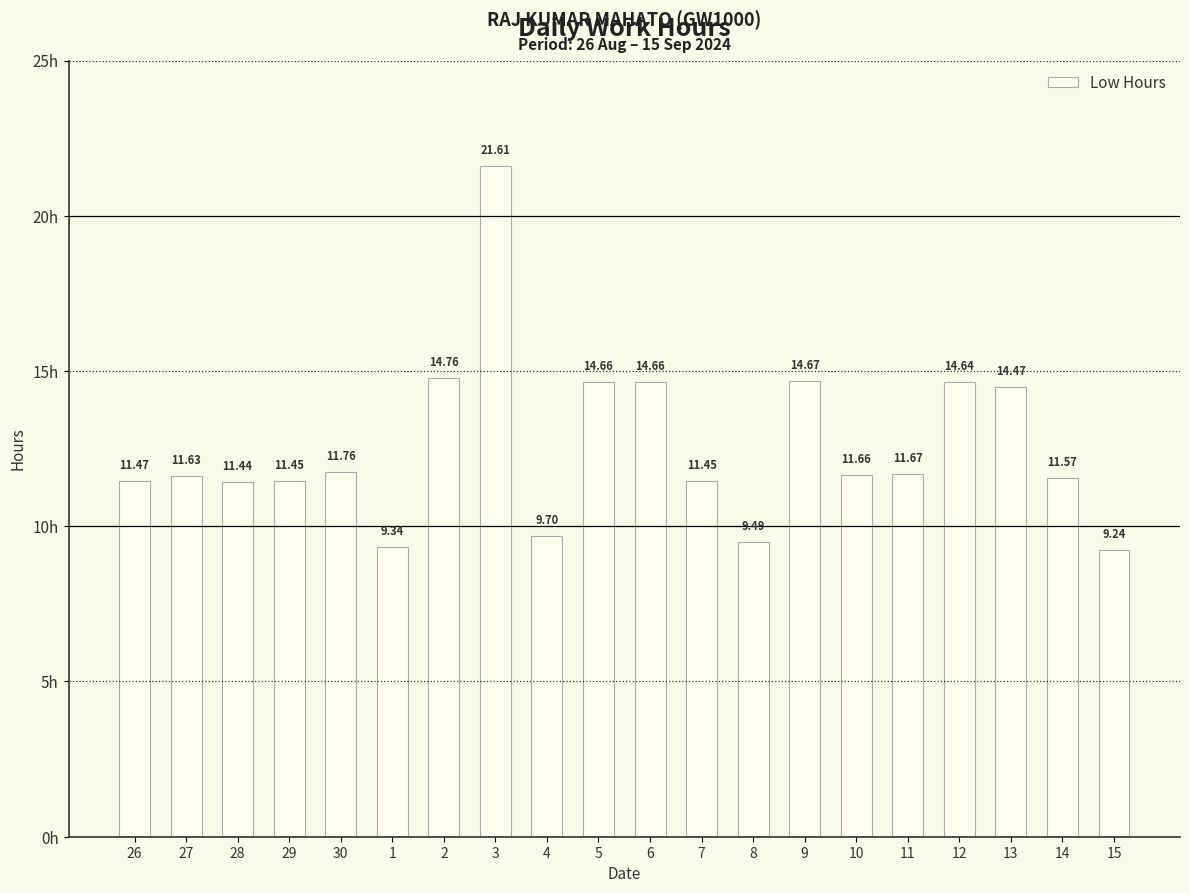

The chart shows a value of 7.7 at 5. True or false?

False